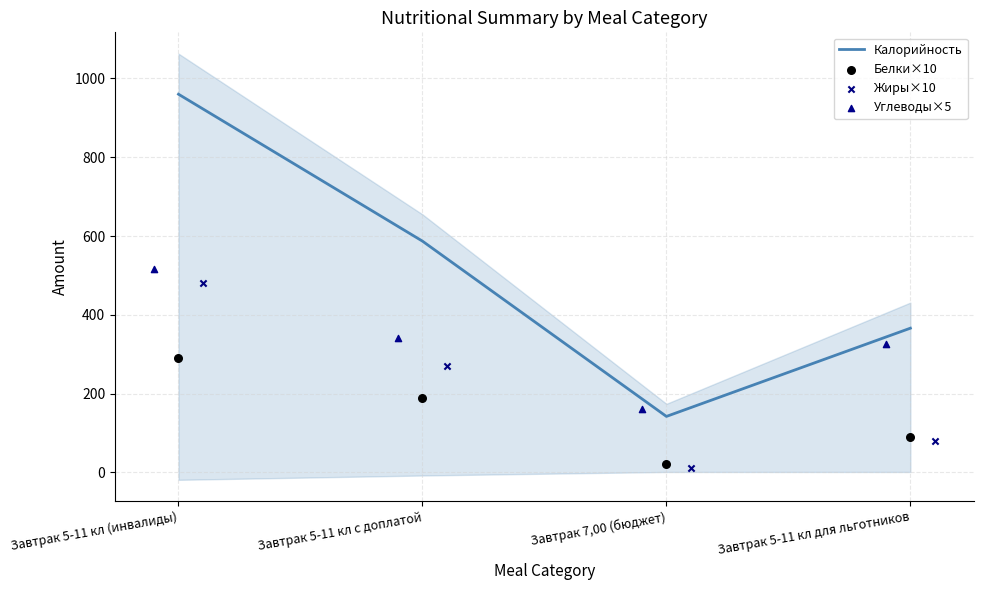

List the labels in order of Калорийность value, largest first.

Завтрак 5-11 кл (инвалиды), Завтрак 5-11 кл с доплатой, Завтрак 5-11 кл для льготников, Завтрак 7,00 (бюджет)